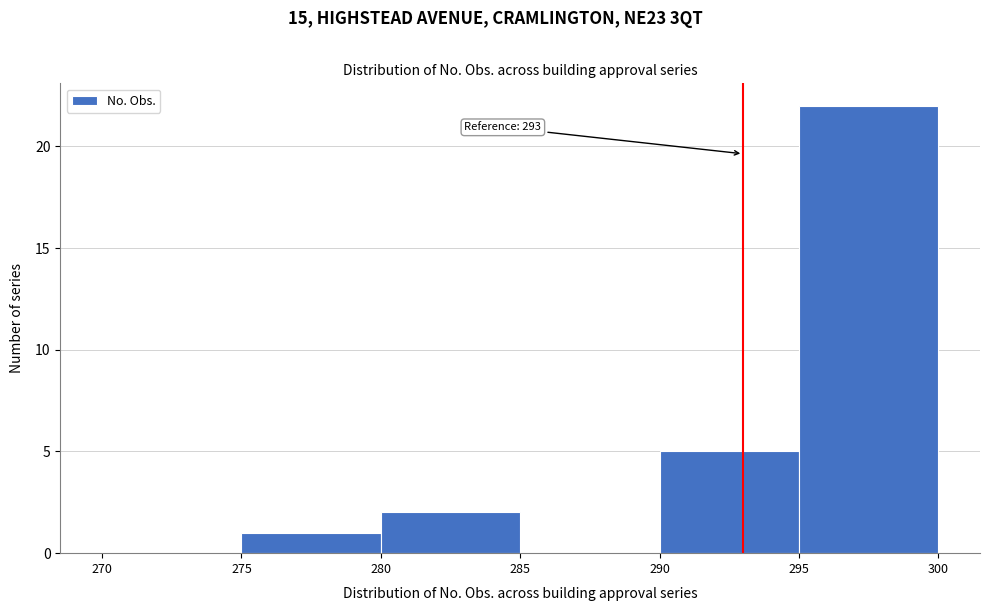

Which range on the x-axis has the tallest bar?

295 to 300